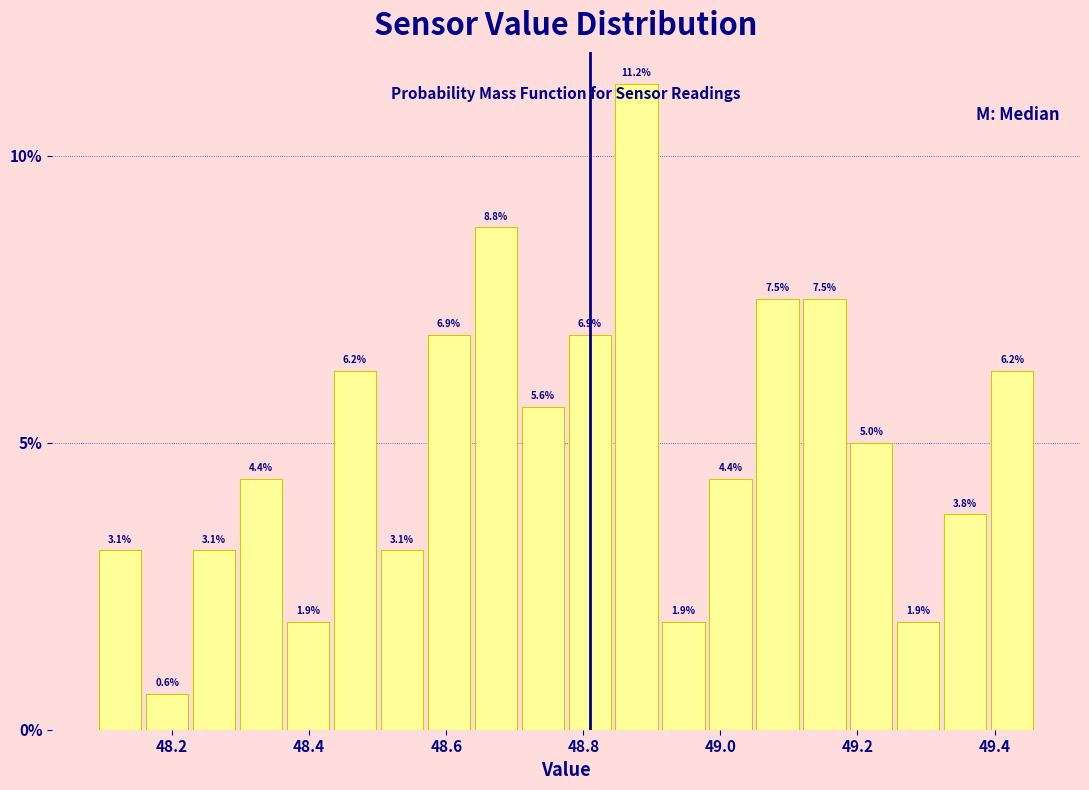

Around what value on the x-axis is the tallest bar? Give the approximate position of its centre, as read against the axis.

48.88